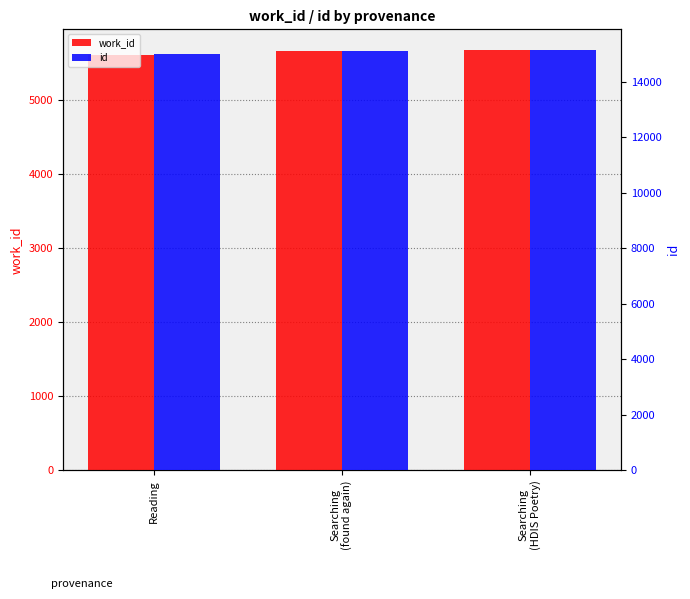

What are all the series names shown in the legend?

work_id, id